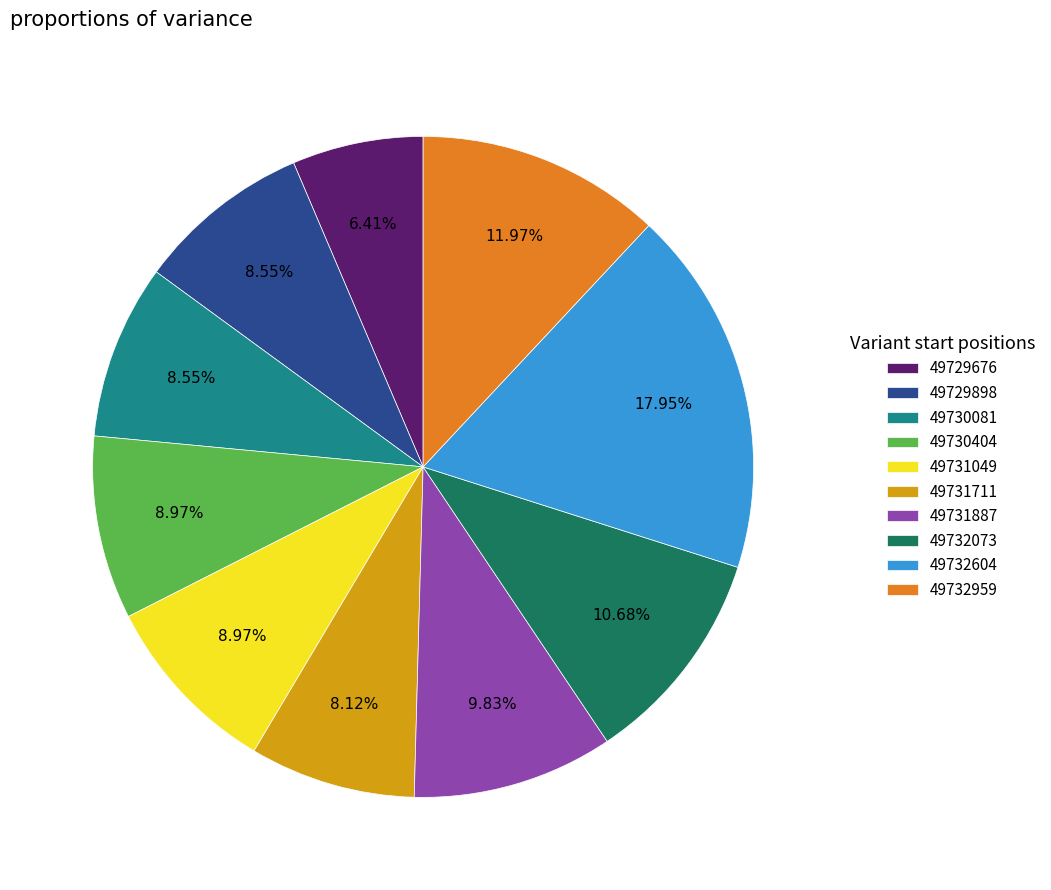

True or false: 49732959 accounts for 20% of the total.

False